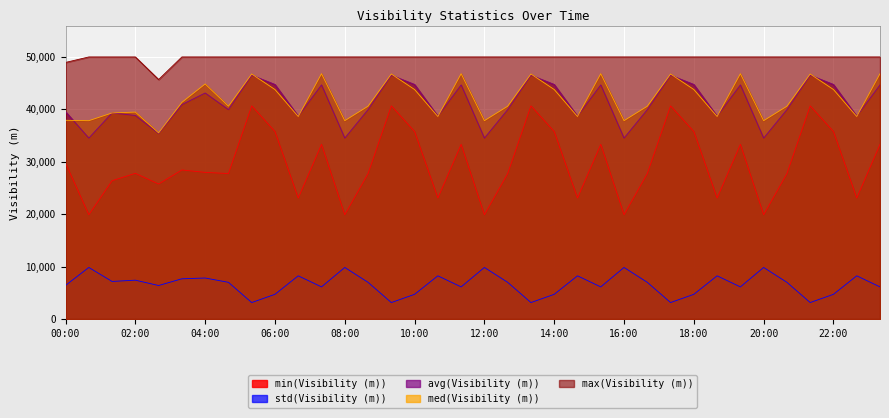

True or false: std(Visibility (m)) and min(Visibility (m)) intersect in this chart.

False